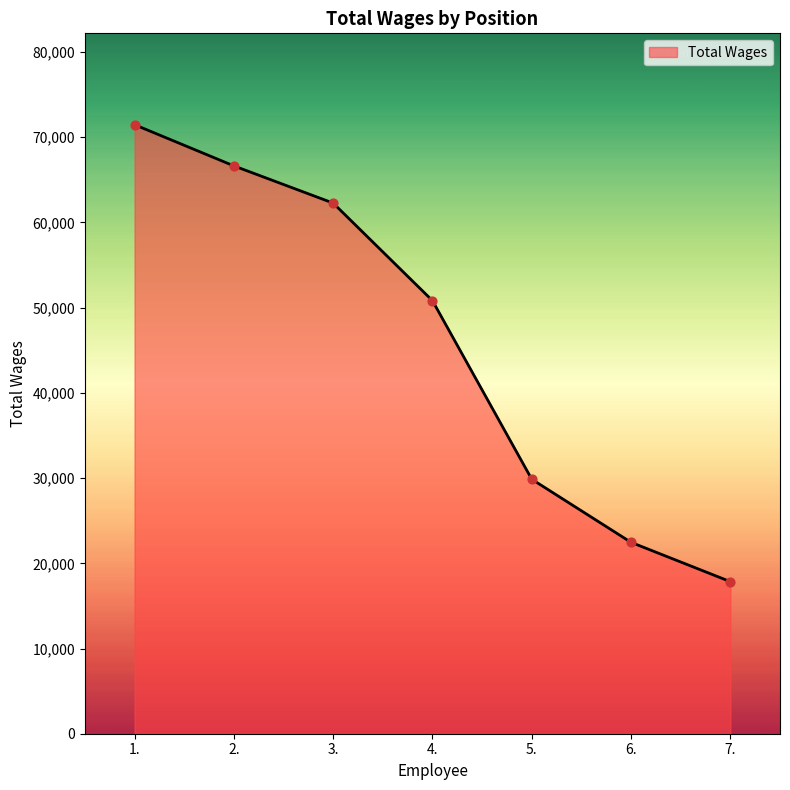

What is the change in value from 3. to 4.?

-11449